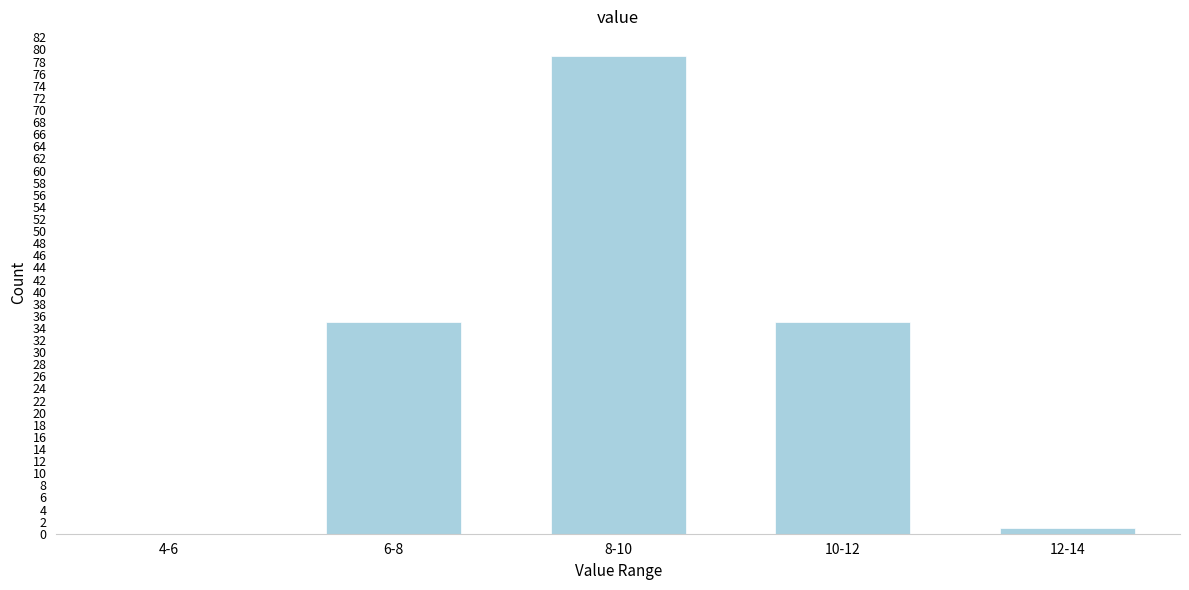

Reading right to left, transcribe all the data shown in this chart.

12-14=1	10-12=35	8-10=79	6-8=35	4-6=0